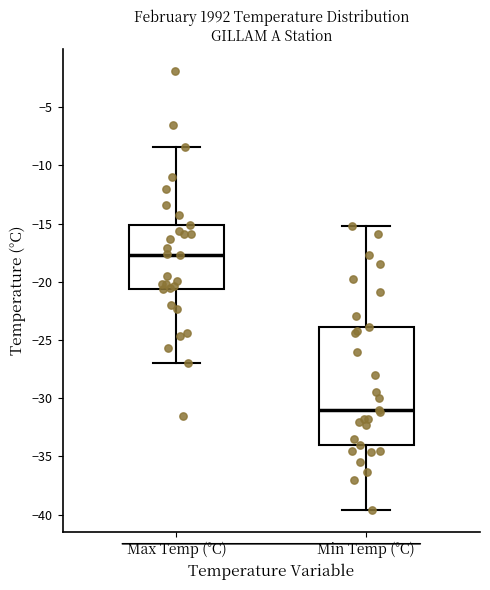

Which box has the lowest median line?

Min Temp (°C)